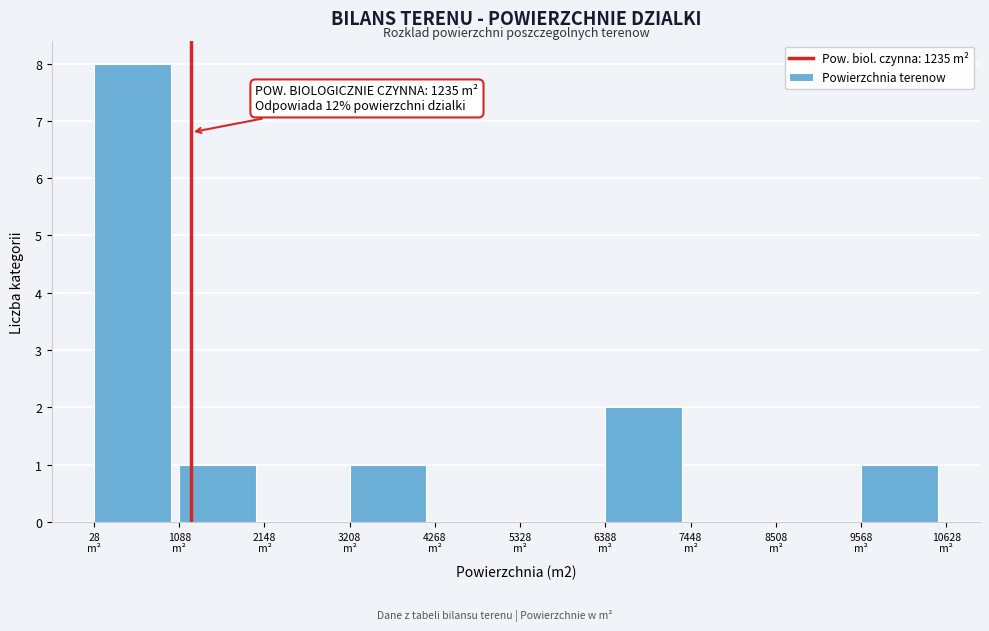

Over which range of the x-axis is the bar tallest?

0 to 1000